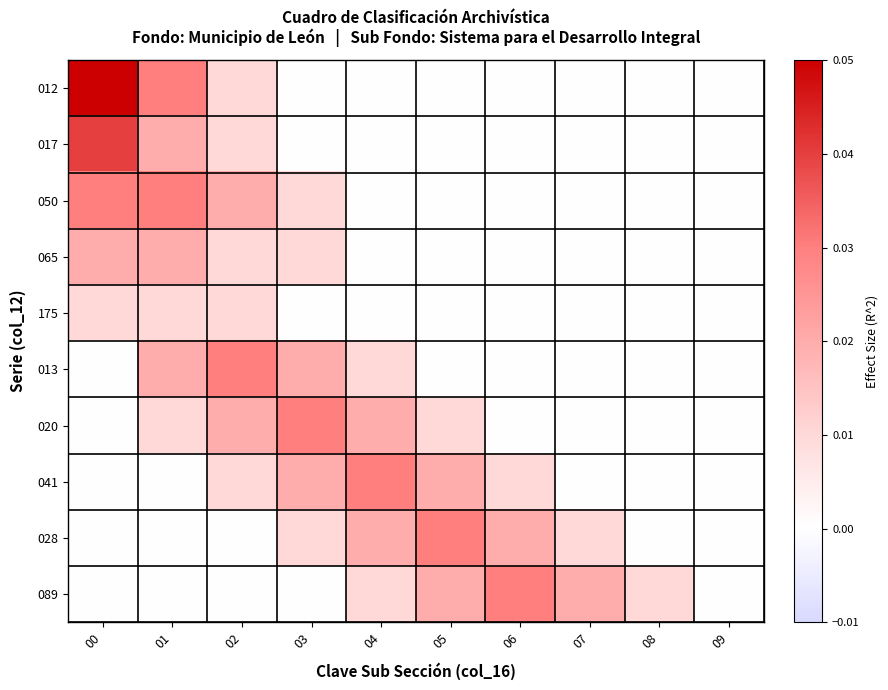

Reading left to right, what are all the values shown in this chart?

012: 00=0.1	01=0.0	02=0.0	03=0.0	04=0.0	05=0.0	06=0.0	07=0.0	08=0.0	09=0.0
017: 00=0.0	01=0.0	02=0.0	03=0.0	04=0.0	05=0.0	06=0.0	07=0.0	08=0.0	09=0.0
050: 00=0.0	01=0.0	02=0.0	03=0.0	04=0.0	05=0.0	06=0.0	07=0.0	08=0.0	09=0.0
065: 00=0.0	01=0.0	02=0.0	03=0.0	04=0.0	05=0.0	06=0.0	07=0.0	08=0.0	09=0.0
175: 00=0.0	01=0.0	02=0.0	03=0.0	04=0.0	05=0.0	06=0.0	07=0.0	08=0.0	09=0.0
013: 00=0.0	01=0.0	02=0.0	03=0.0	04=0.0	05=0.0	06=0.0	07=0.0	08=0.0	09=0.0
020: 00=0.0	01=0.0	02=0.0	03=0.0	04=0.0	05=0.0	06=0.0	07=0.0	08=0.0	09=0.0
041: 00=0.0	01=0.0	02=0.0	03=0.0	04=0.0	05=0.0	06=0.0	07=0.0	08=0.0	09=0.0
028: 00=0.0	01=0.0	02=0.0	03=0.0	04=0.0	05=0.0	06=0.0	07=0.0	08=0.0	09=0.0
089: 00=0.0	01=0.0	02=0.0	03=0.0	04=0.0	05=0.0	06=0.0	07=0.0	08=0.0	09=0.0